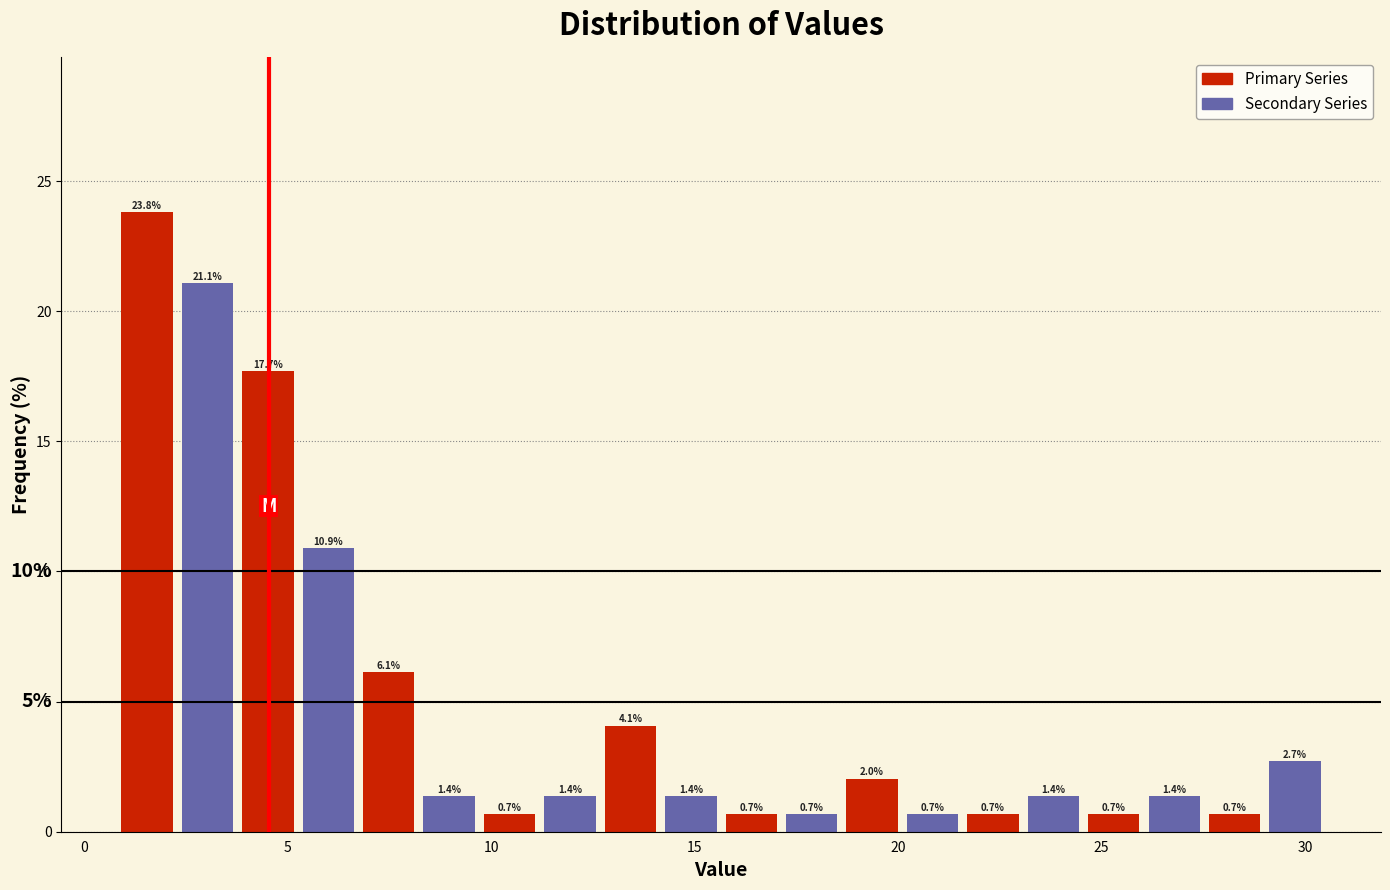

Read against the x-axis, roughly where is the centre of the tallest bar?

1.5